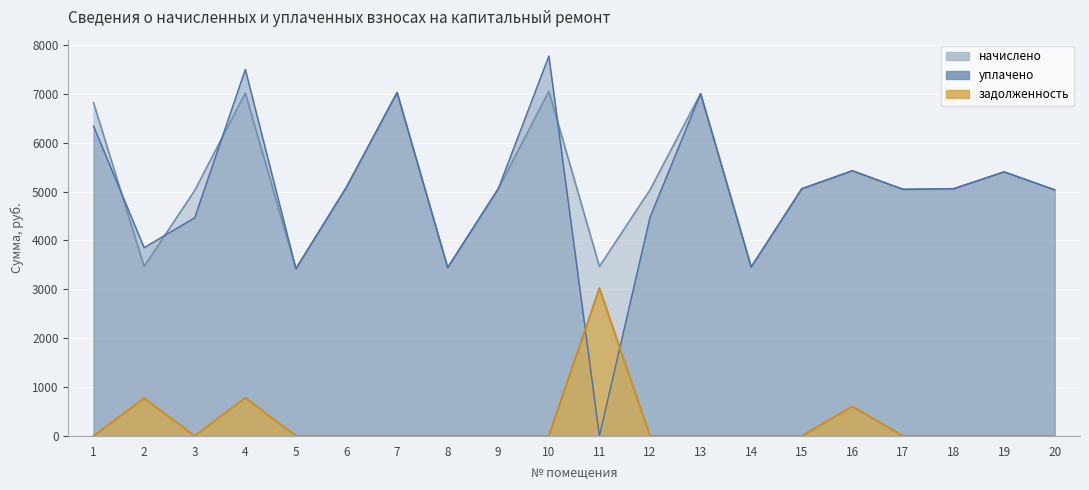

Which series ends up on top after the final intersection of начислено and уплачено?

начислено